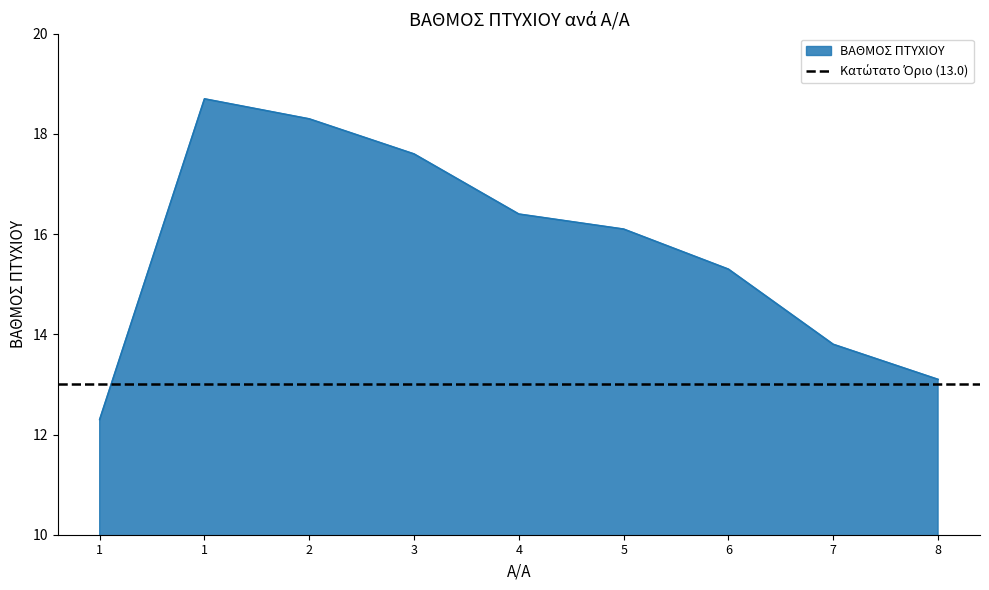

Where is the first local maximum?

1